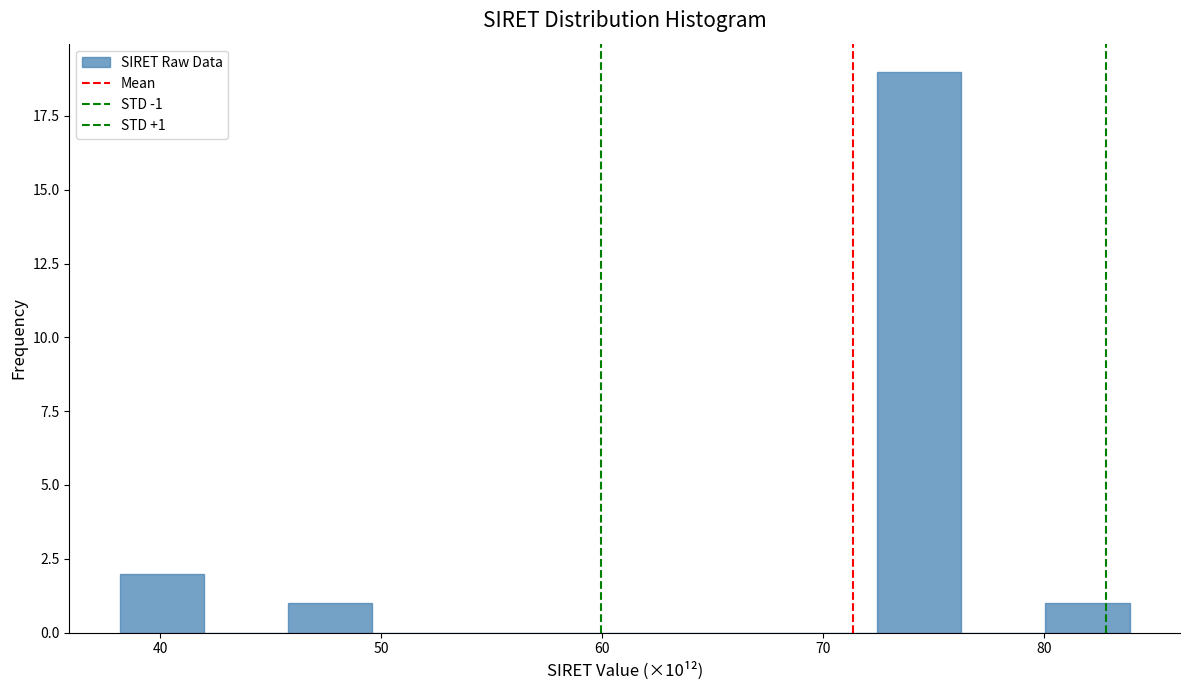

Around what value on the x-axis is the tallest bar? Give the approximate position of its centre, as read against the axis.

74